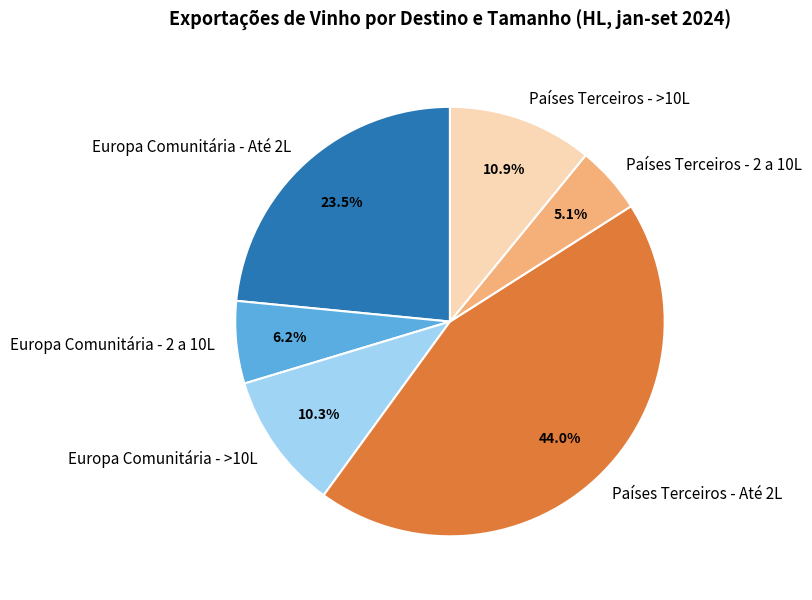

Is Europa Comunitária - >10L the majority of the pie?

No